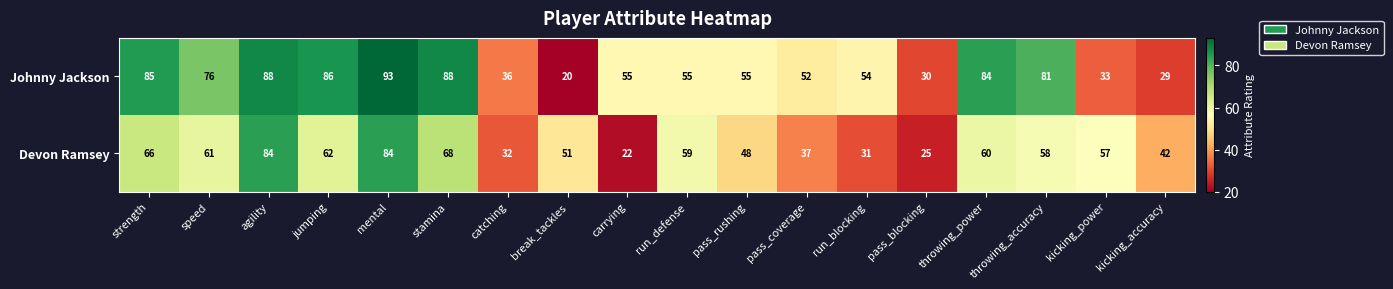

Which category has the lowest value in the Johnny Jackson series?

break_tackles